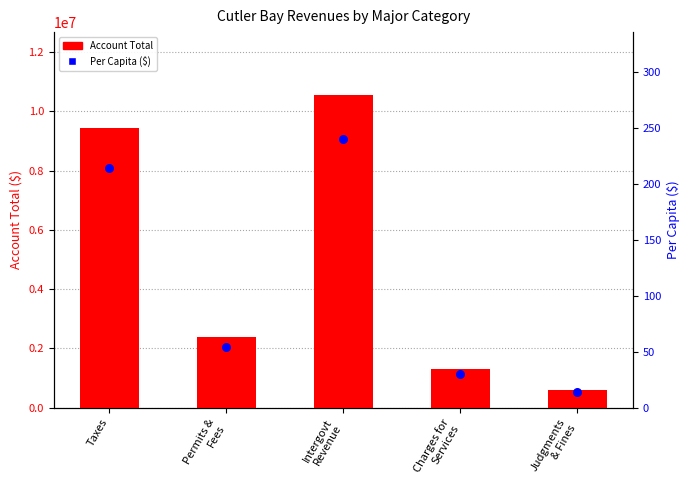

Which series contains the highest Y value?

Account Total